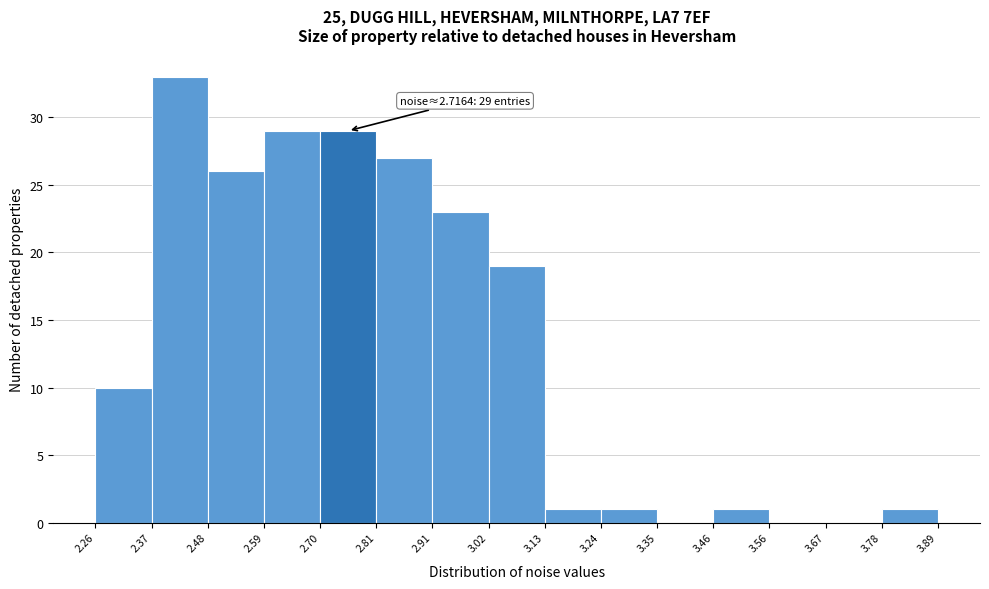

Which range on the x-axis has the tallest bar?

2.37 to 2.48